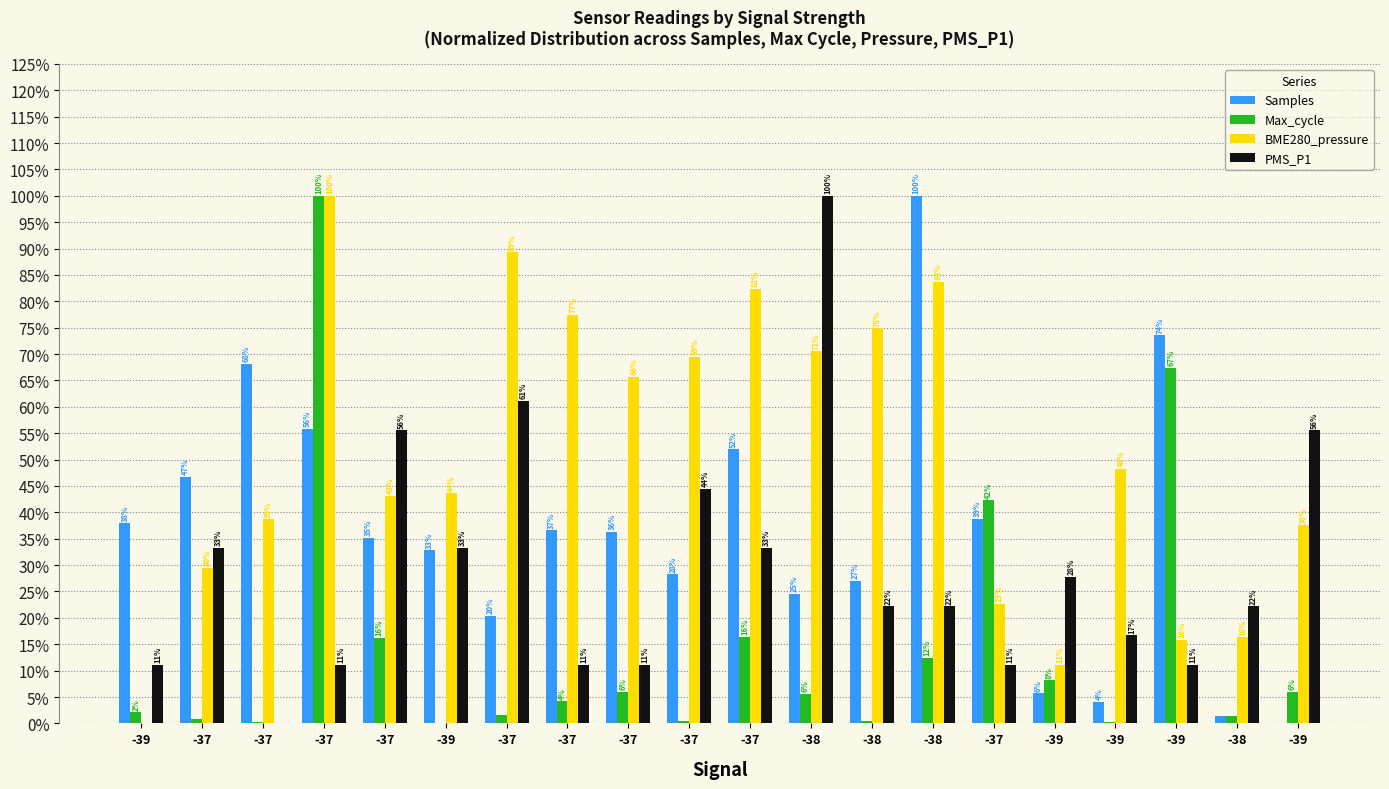

What are all the series names shown in the legend?

Samples, Max_cycle, BME280_pressure, PMS_P1